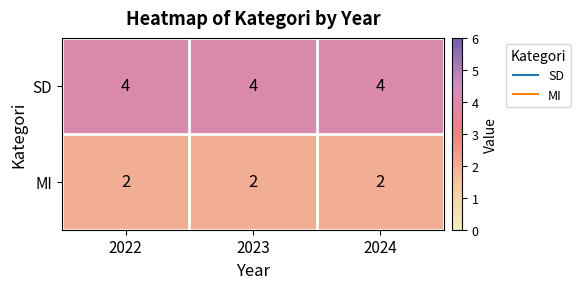

What is the average value of the SD series?

4